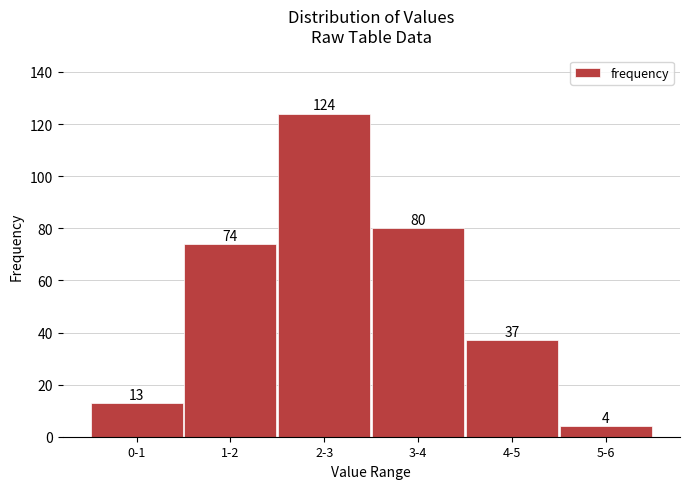

Reading left to right, extract all data points from this chart.

13	74	124	80	37	4